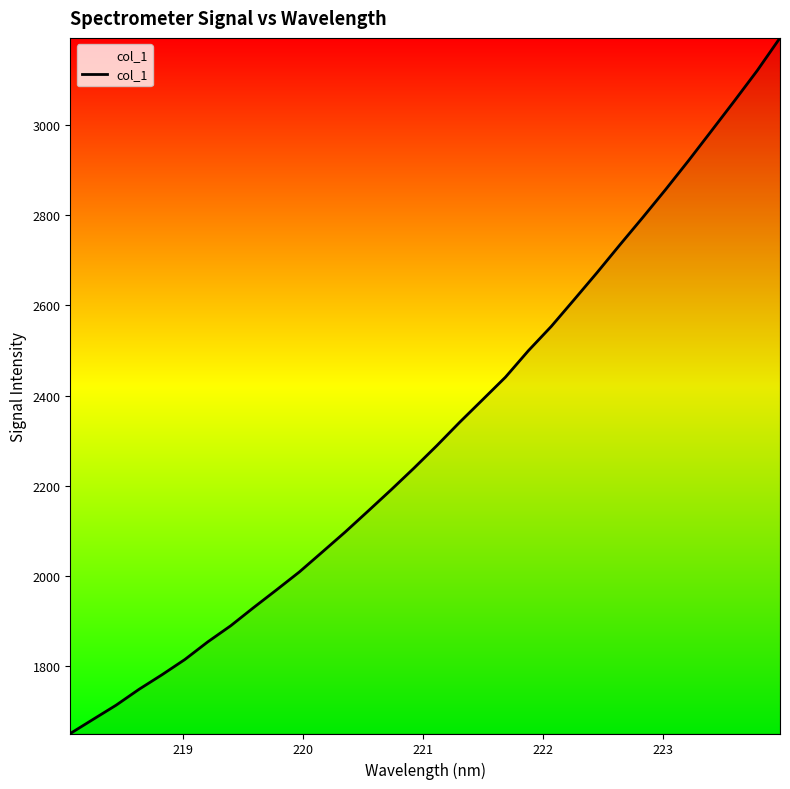

What is the minimum value shown in the chart?

1651.2